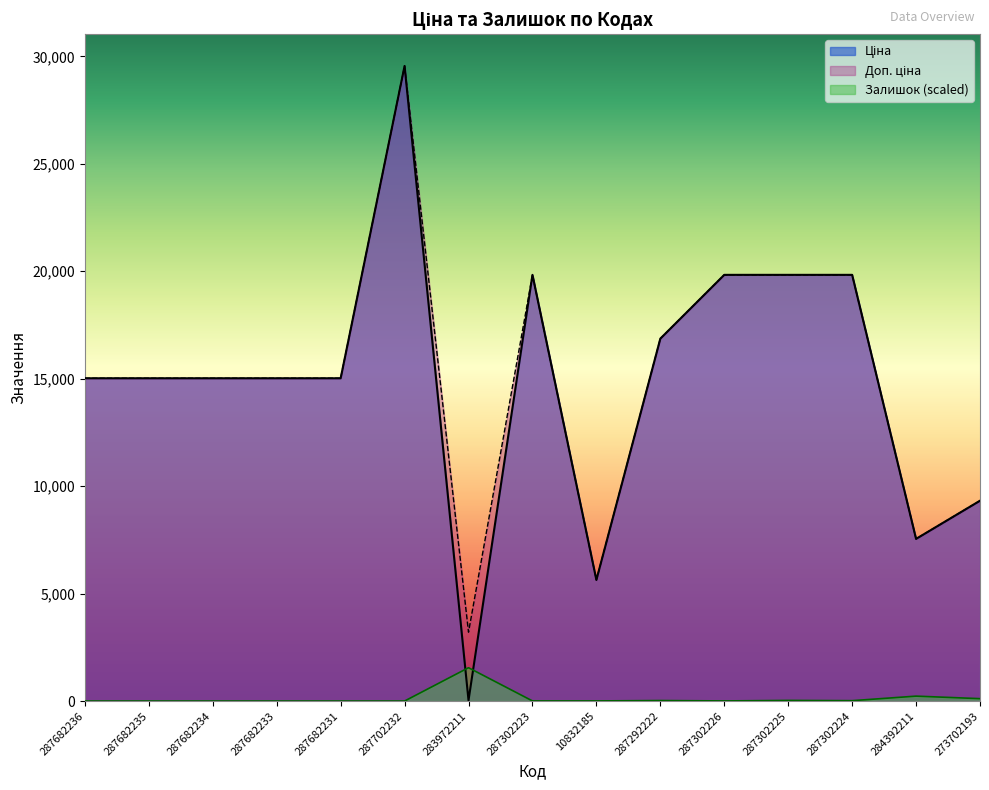

What is the total value across all series at 287302225?

39691.5